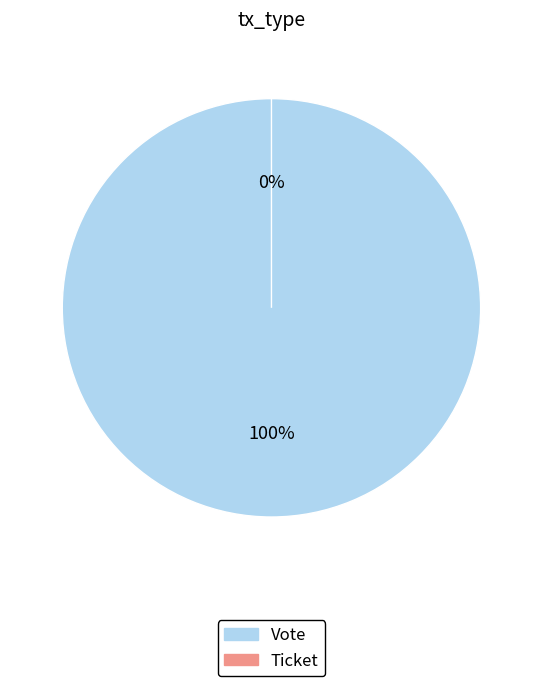

Which slice is the largest?

Vote